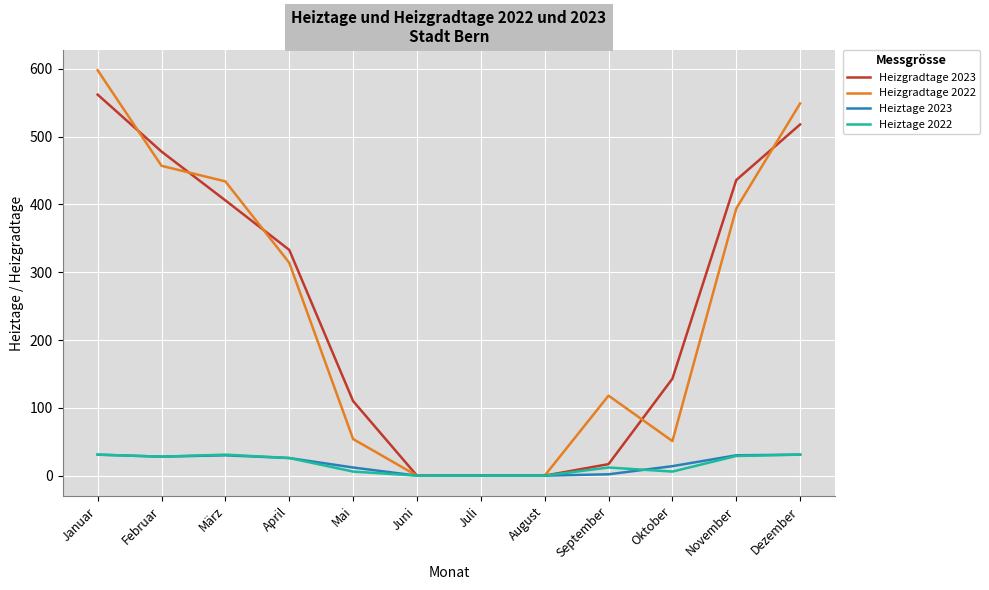

At which category is the sum across all series the highest?

Januar